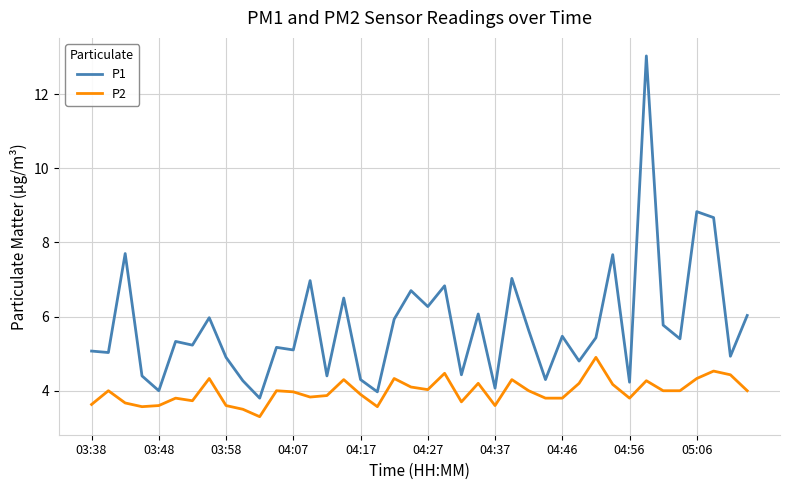

True or false: P1 and P2 cross at least once.

False